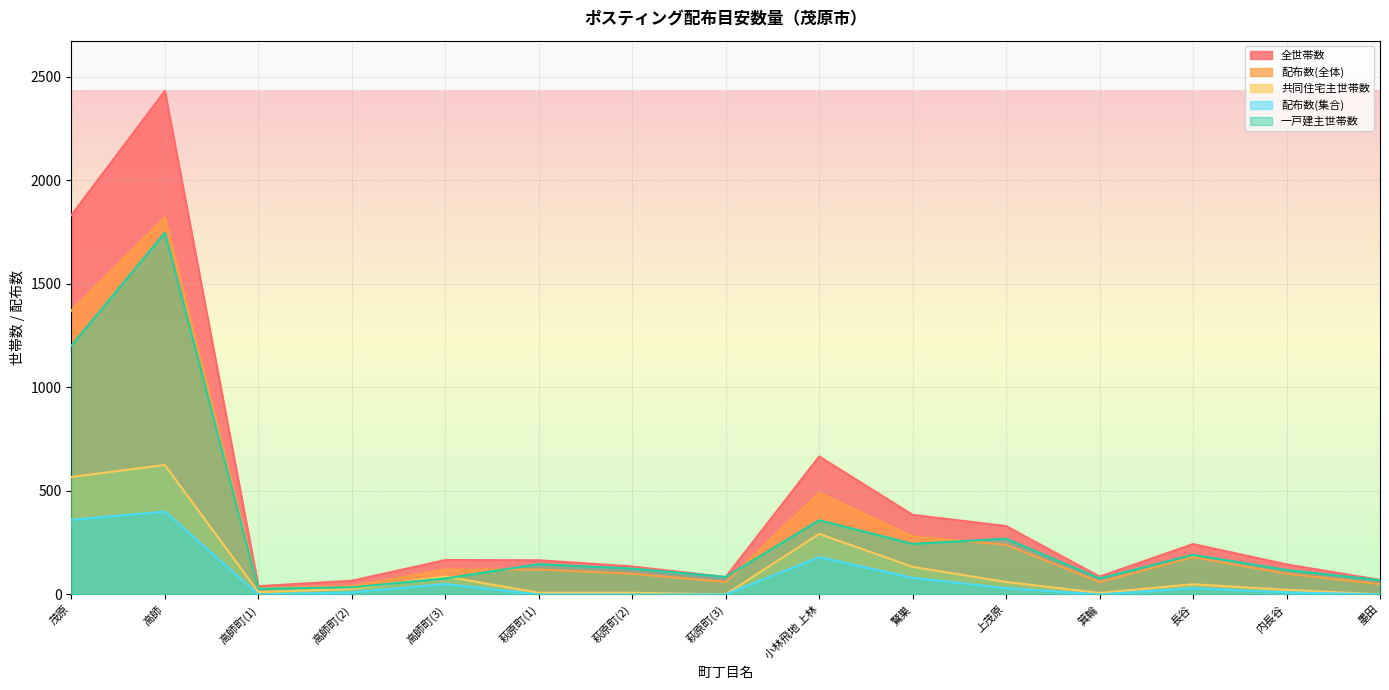

At how many categories does at least one series exceed 2053?

1